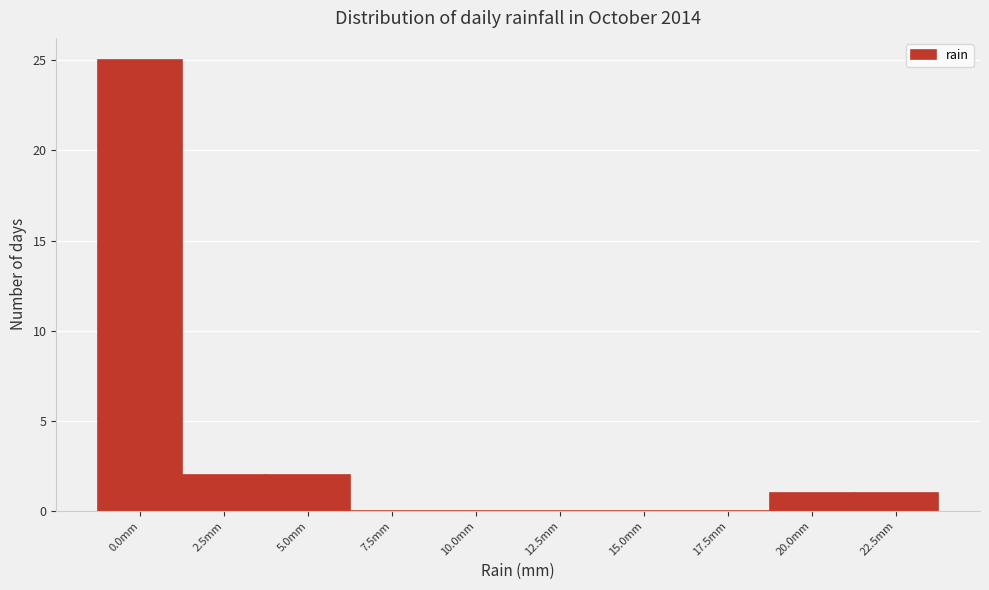

Reading left to right, what are all the values shown in this chart?

0.0mm=25	2.5mm=2	5.0mm=2	7.5mm=0	10.0mm=0	12.5mm=0	15.0mm=0	17.5mm=0	20.0mm=1	22.5mm=1